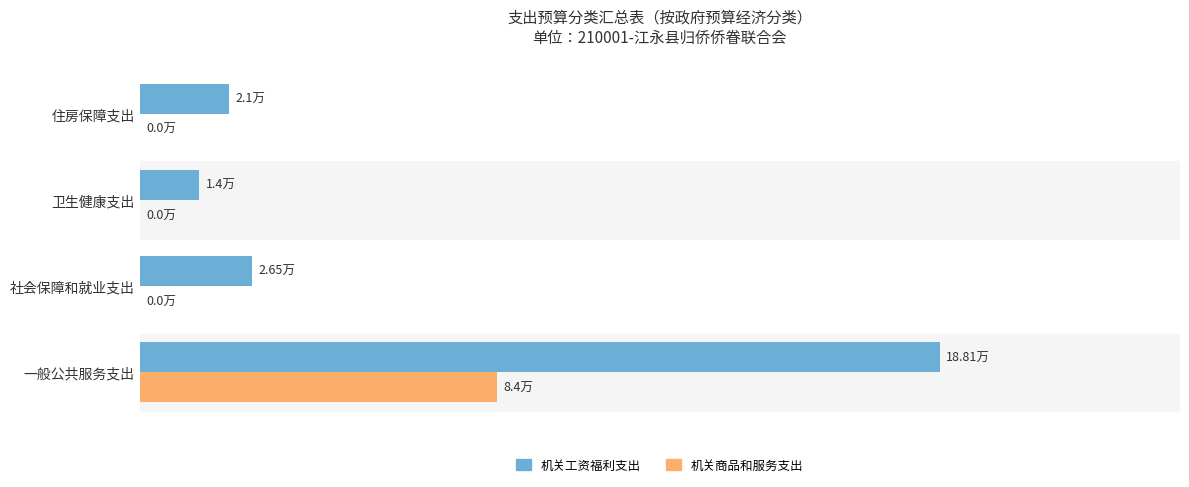

What are all the series names shown in the legend?

机关工资福利支出, 机关商品和服务支出